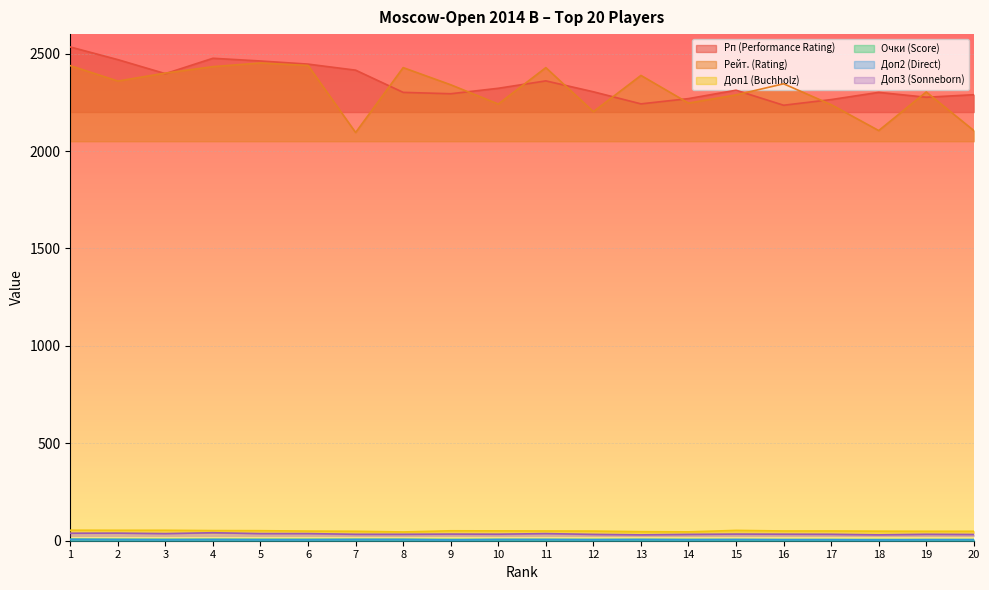

In Рп (Performance Rating), how many points are higher than both neighbors (excluding endpoints)?

4